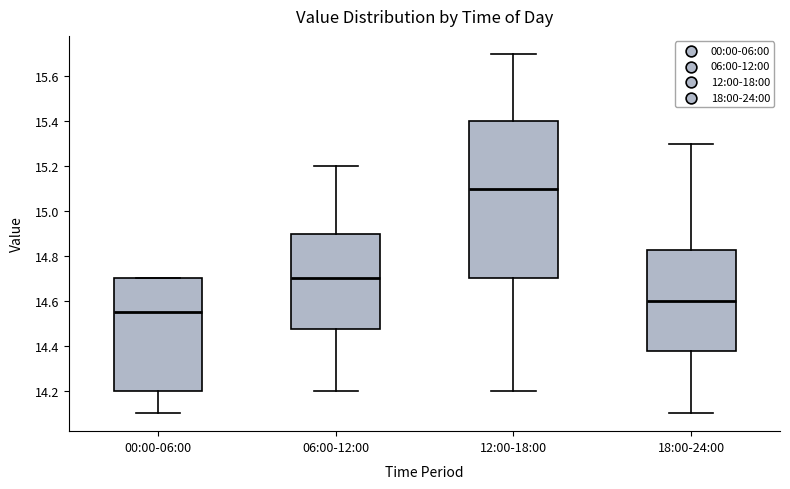

Comparing the boxes themselves (not the whiskers), which one is the tallest?

12:00-18:00